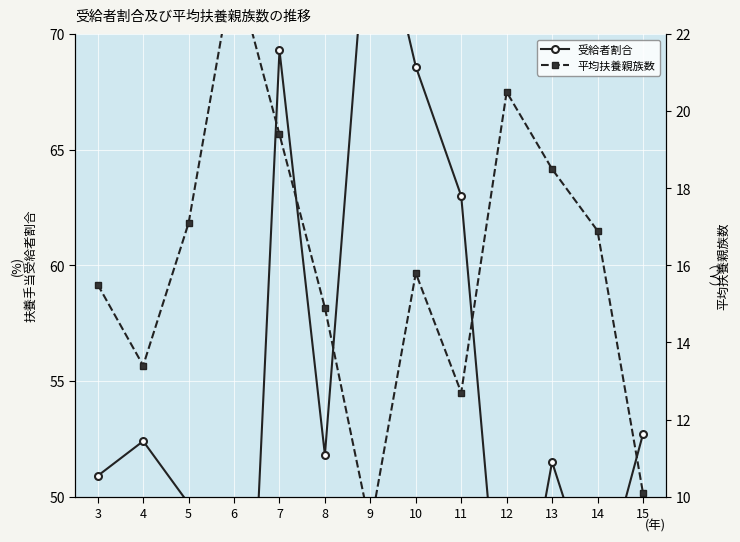

Reading right to left, transcribe all the data shown in this chart.

受給者割合: 15=52.7	14=45.4	13=51.5	12=40.7	11=63.0	10=68.6	9=77.0	8=51.8	7=69.3	6=27.0	5=49.7	4=52.4	3=50.9
平均扶養親族数: 15=10.1	14=16.9	13=18.5	12=20.5	11=12.7	10=15.8	9=9.2	8=14.9	7=19.4	6=23.8	5=17.1	4=13.4	3=15.5